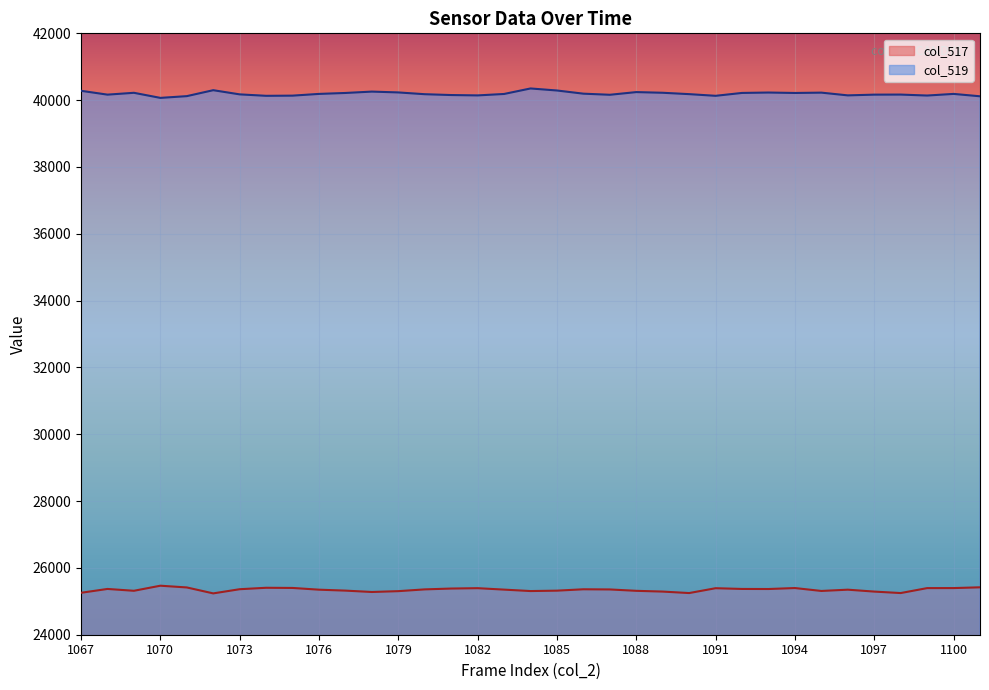

True or false: the data shows 44959 at 1097.

False